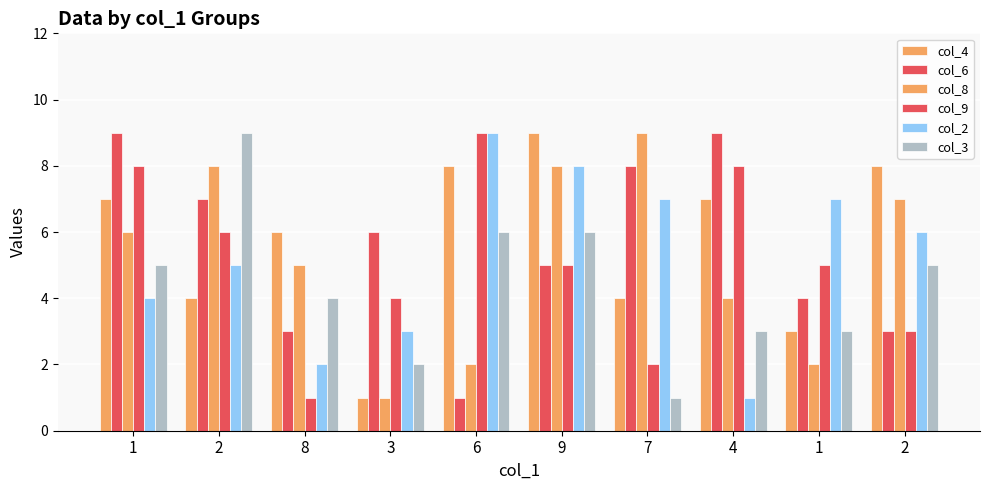

How many distinct data groups are displayed?

6